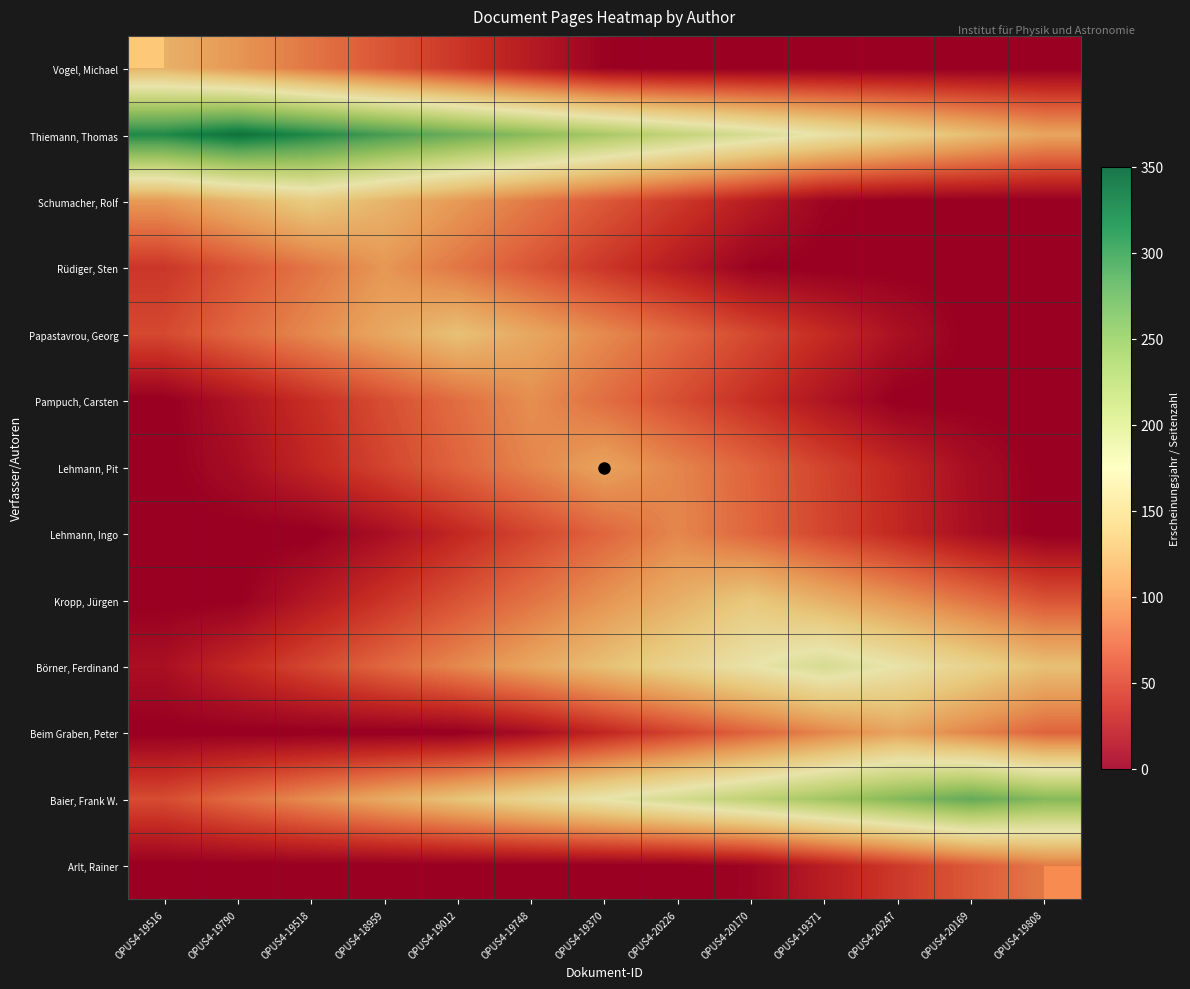

Which has a higher value, OPUS4-19516 or OPUS4-18959?

OPUS4-19516